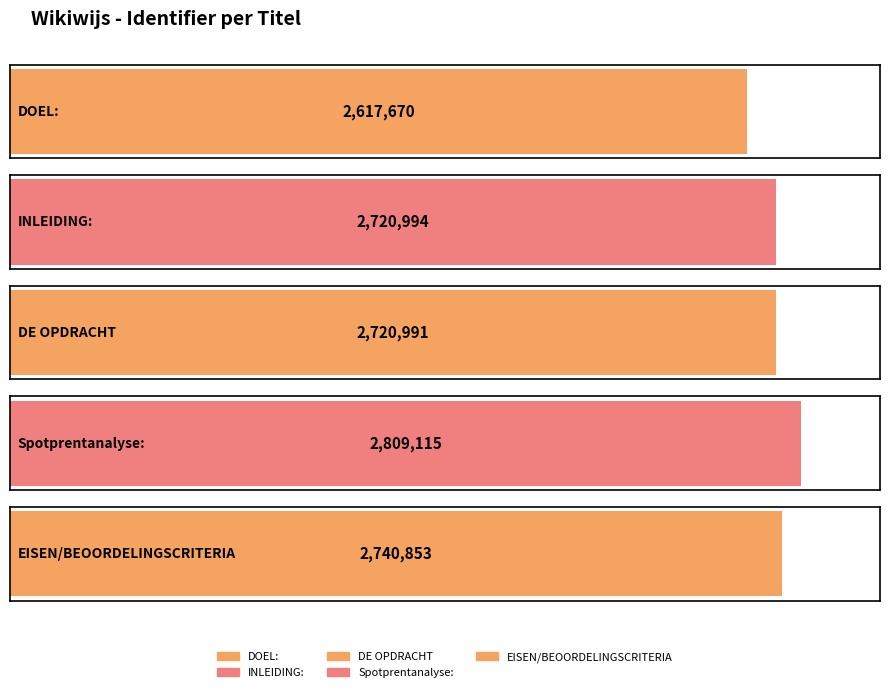

What is the change in value from DOEL: to INLEIDING:?

+103324